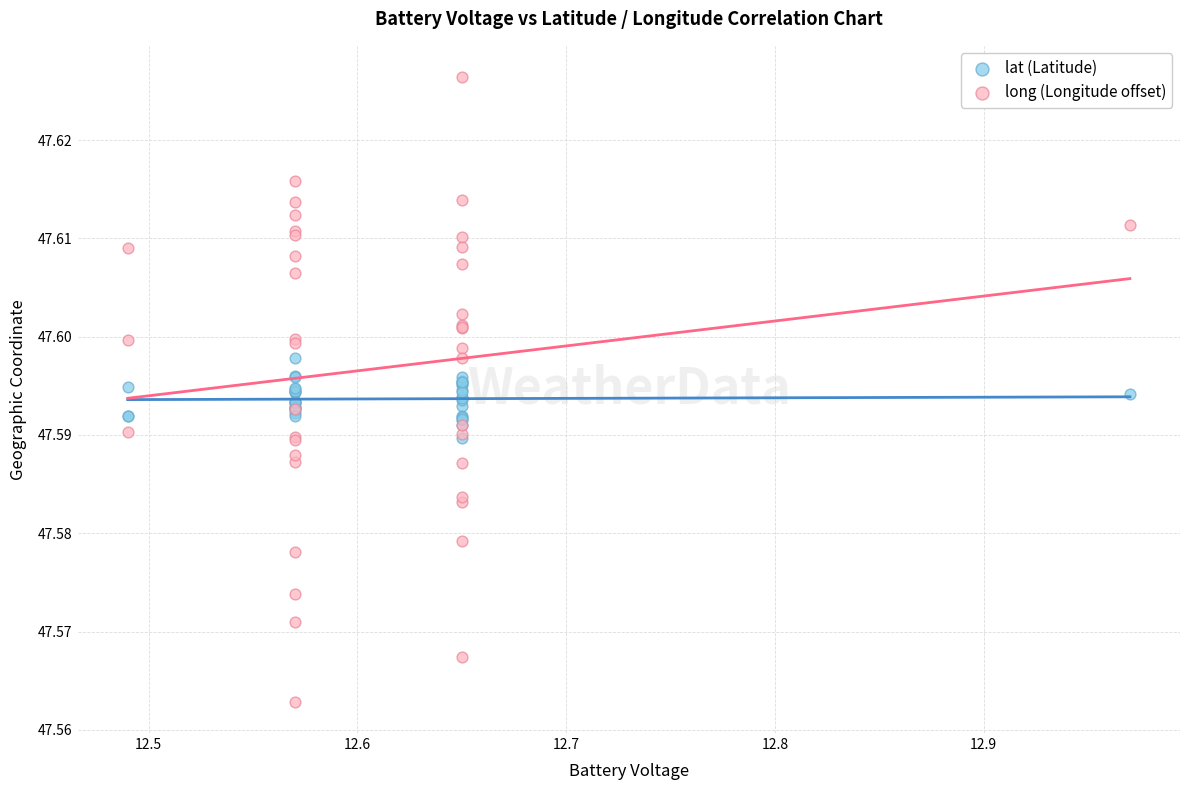

Which series reaches the maximum Y coordinate?

long (Longitude offset)